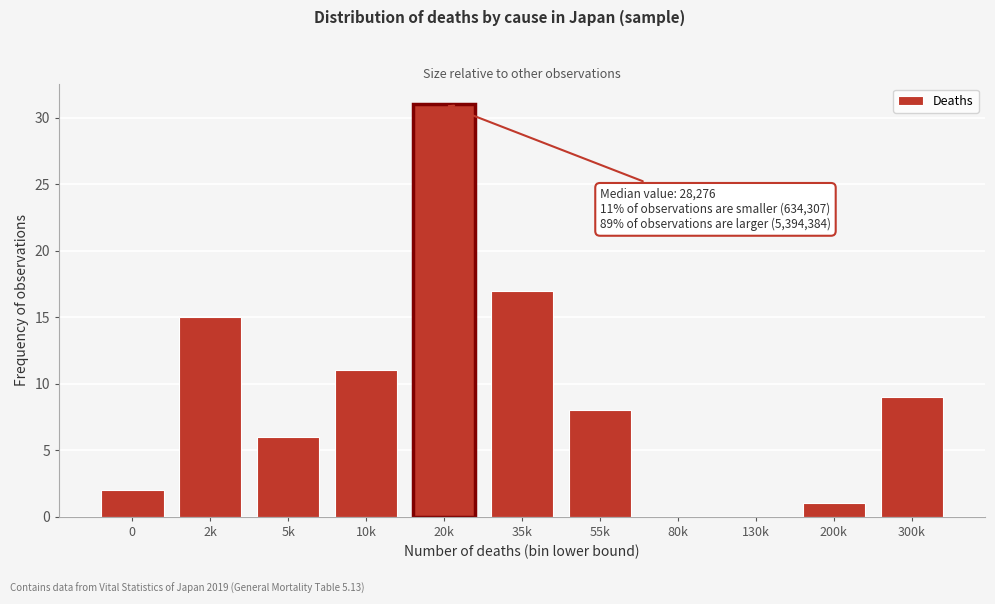

Reading right to left, list all the values displayed in this chart.

300k=9	200k=1	130k=0	80k=0	55k=8	35k=17	20k=31	10k=11	5k=6	2k=15	0=2